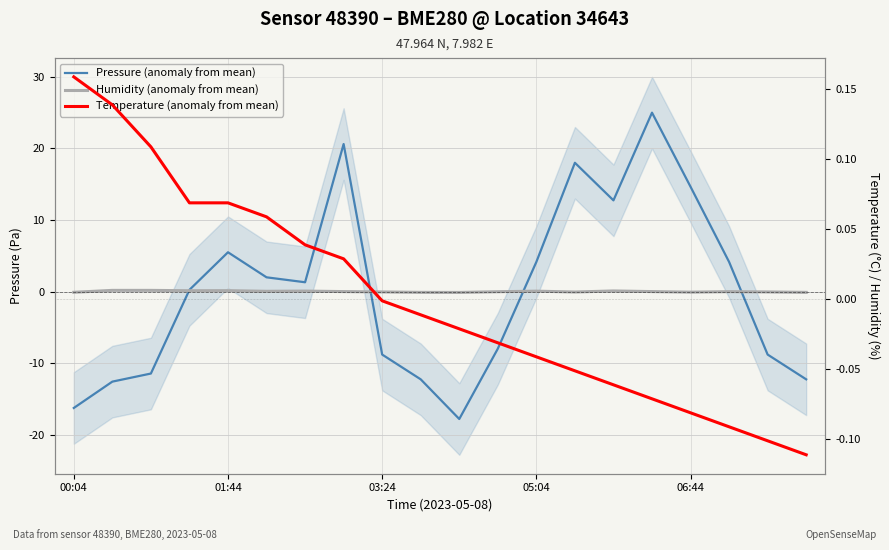

The Humidity (anomaly from mean) series shows 0.1 at 6. True or false?

True